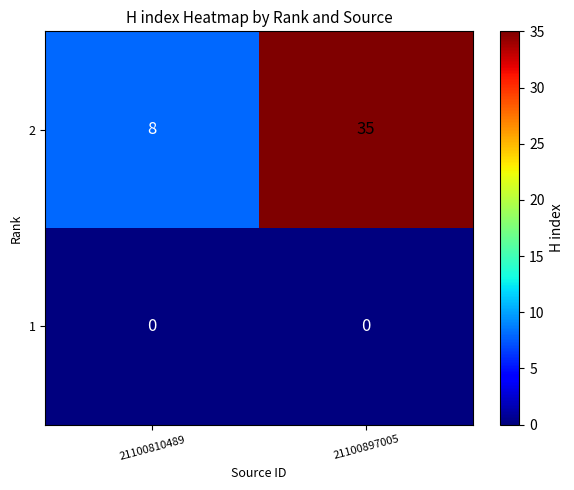

Reading right to left, transcribe all the data shown in this chart.

2: 35	8
1: 0	0